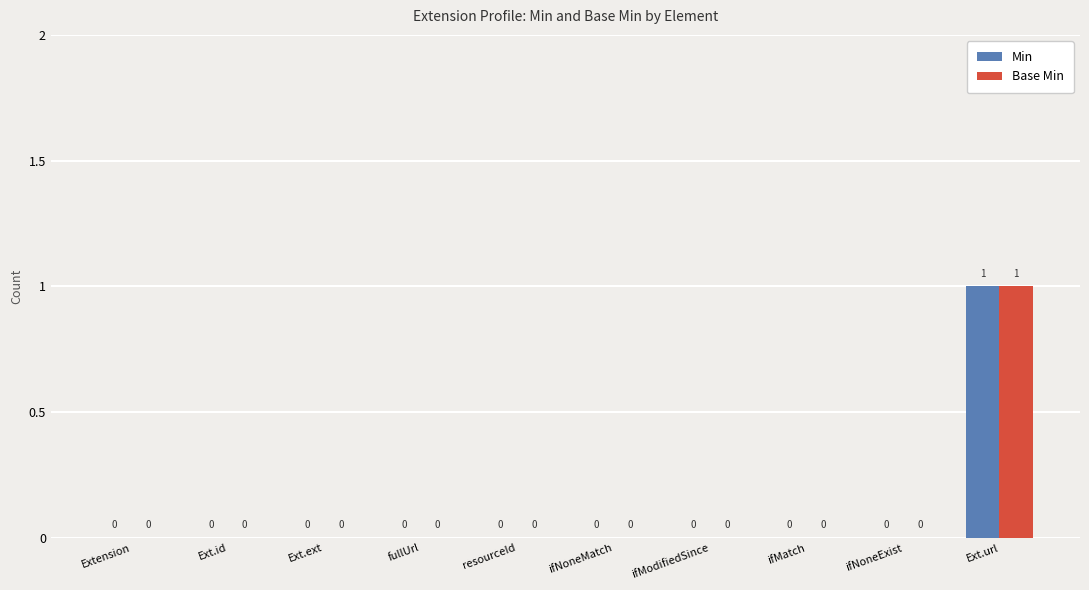

What are all the series names shown in the legend?

Min, Base Min